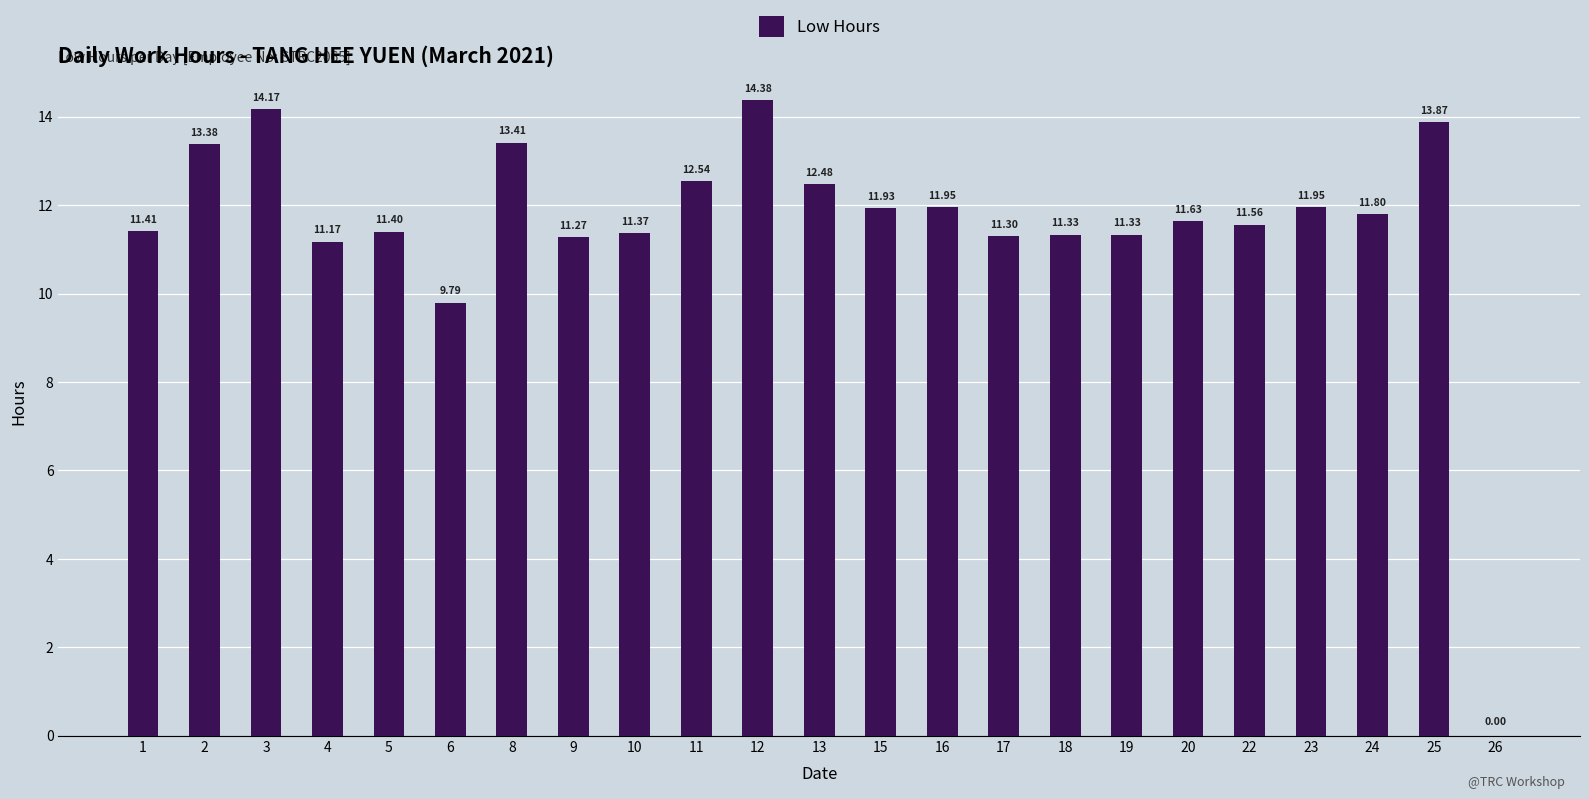

What is the change in value from 5 to 24?

+0.4